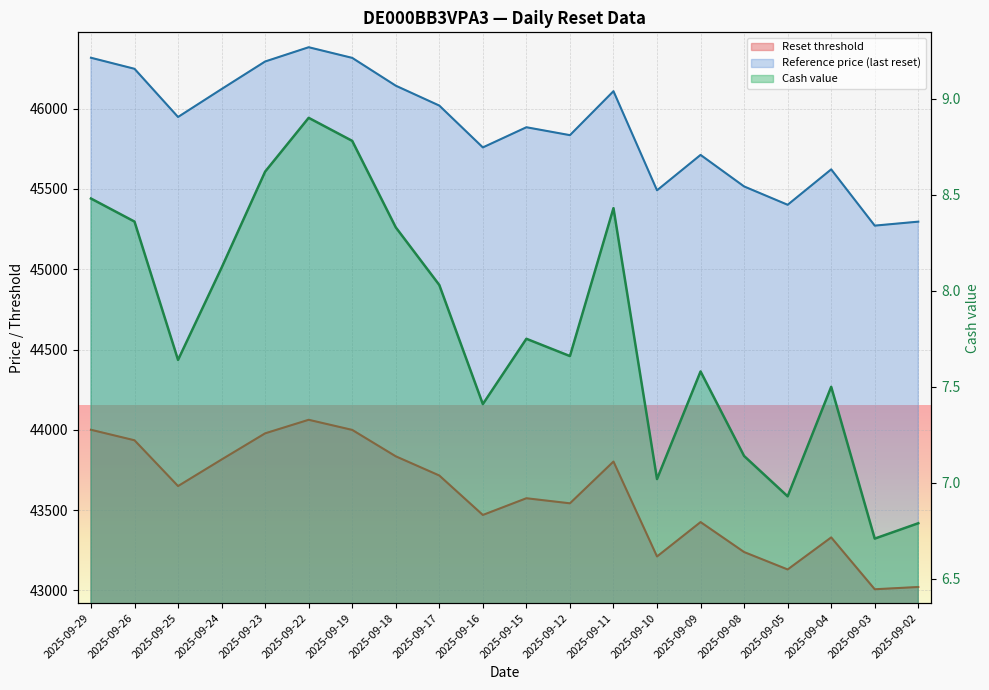

What is the sum of the Reset threshold values at 2025-09-25 and 2025-09-04?

86980.3